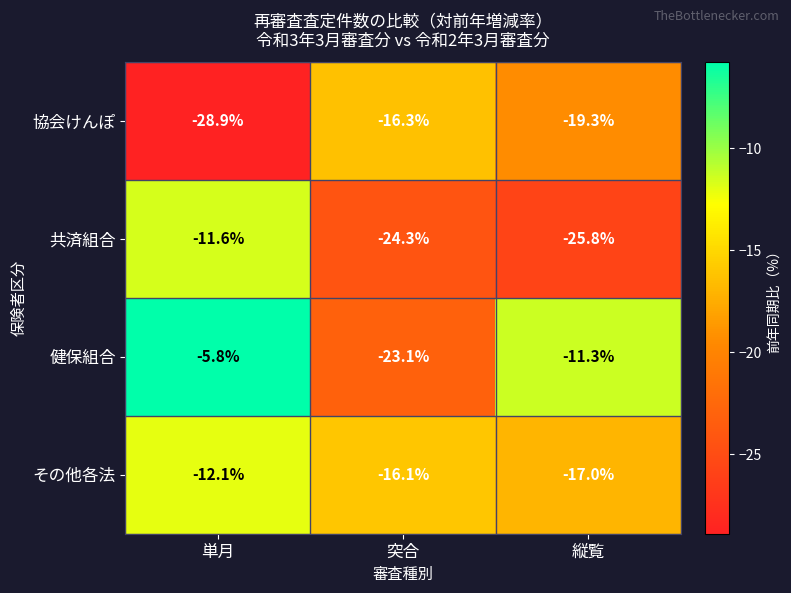

Which series has the largest range (max minus min)?

健保組合